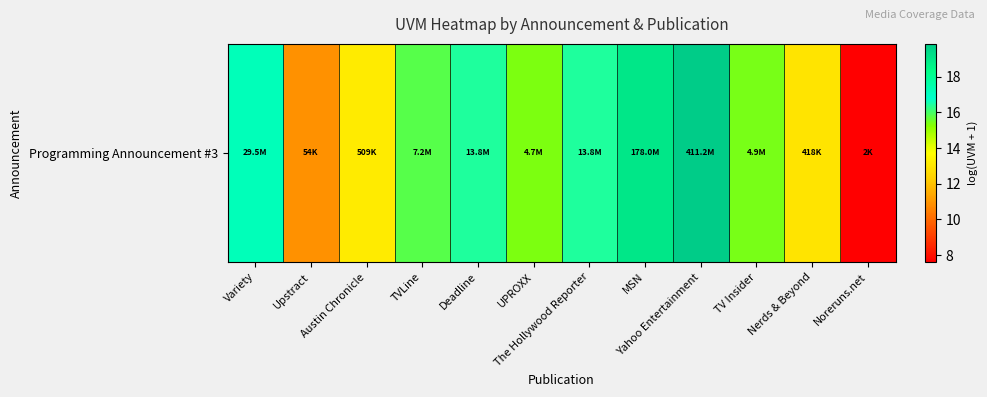

How many values are below 15?

4